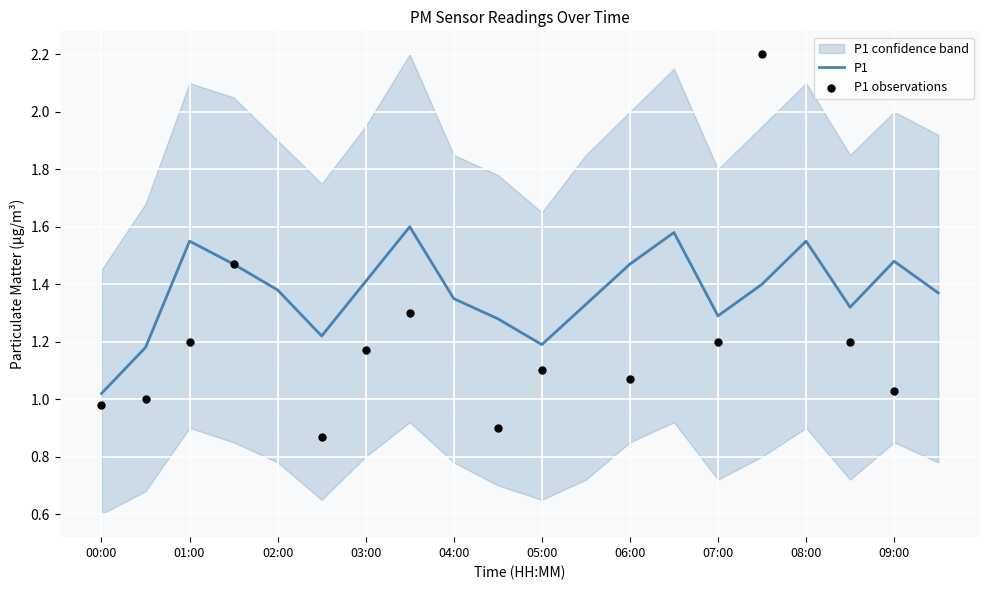

What is the change in value from 04:00 to 06:30?

+0.2